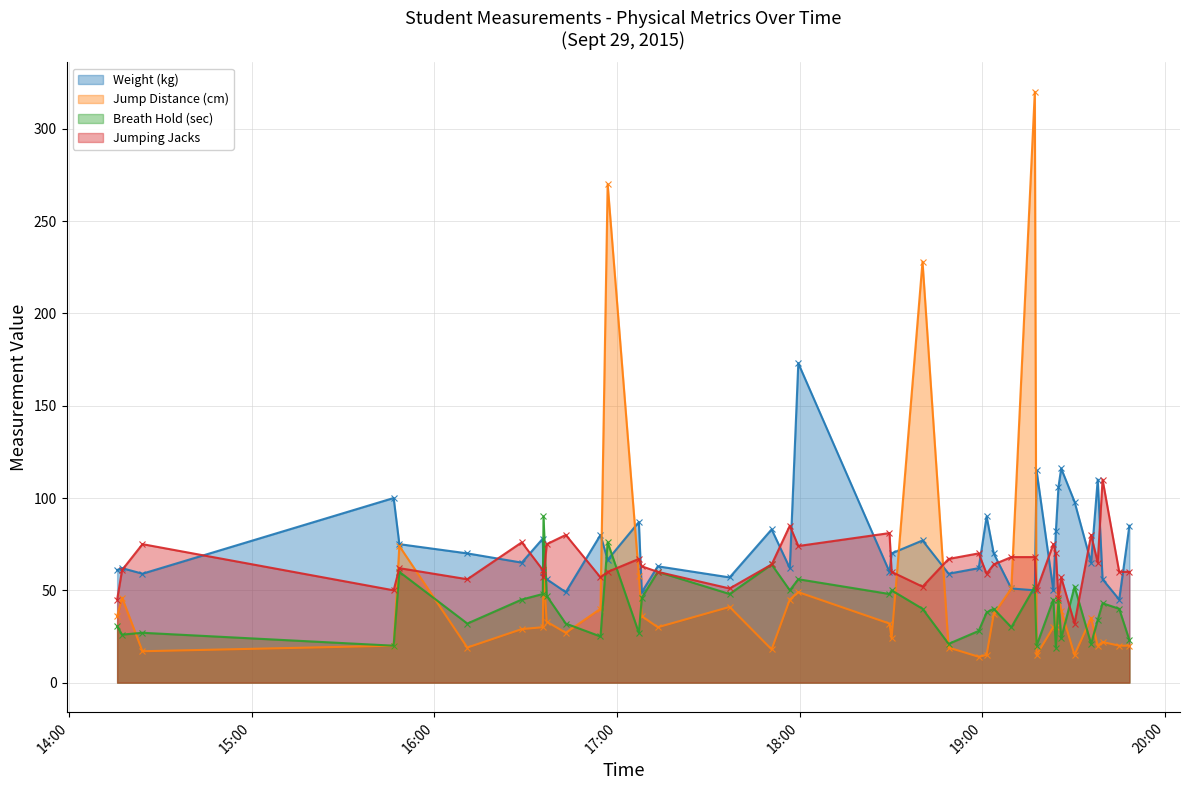

True or false: Jump Distance (cm) has more than 2 interior local peaks.

True